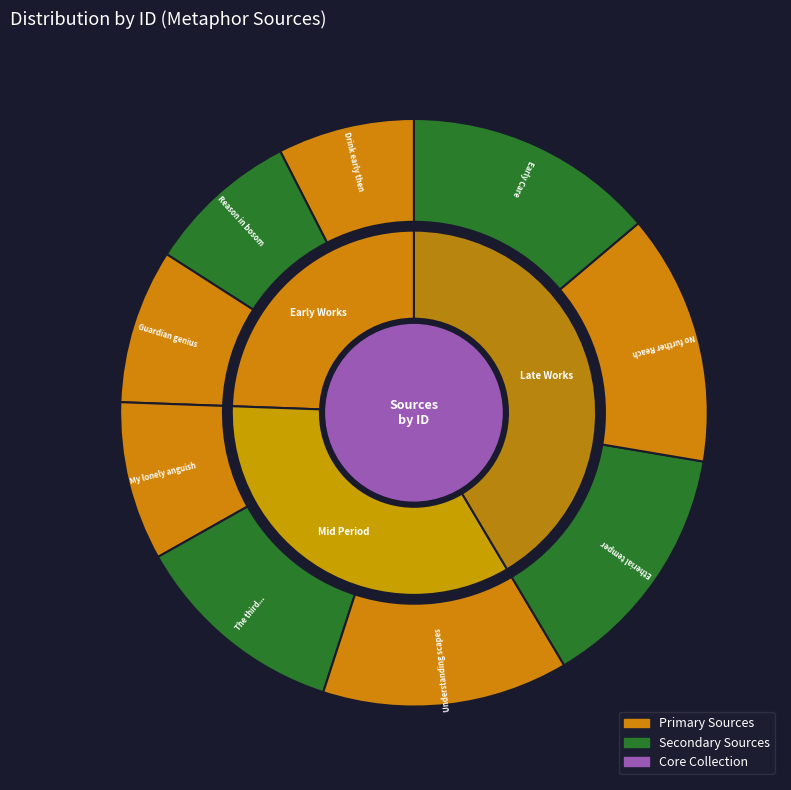

Rank the categories by value from lowest to highest.

Drink early then, Reason in the bosom pours, The guardian genius, My lonely anguish, The third More absurd, His understanding scapes, Yet of etherial temper, No further can the Reach, But when your early Care